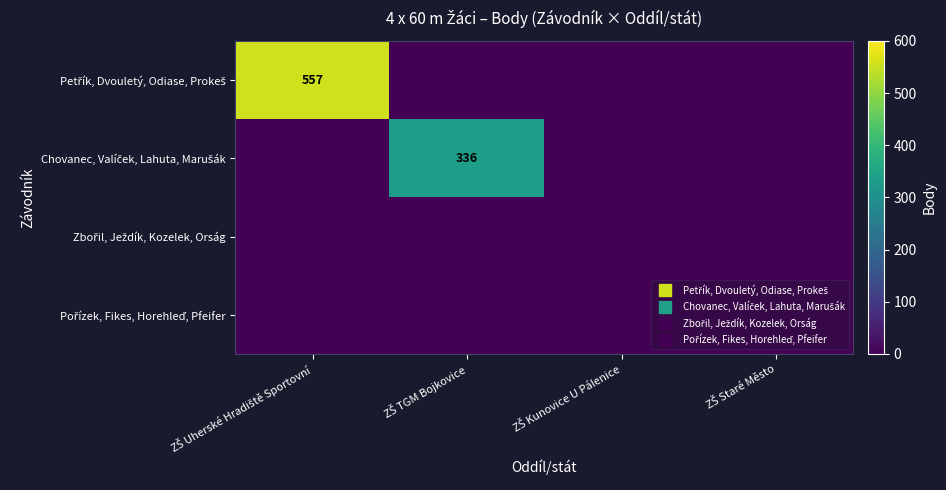

How many data points in Chovanec, Valíček, Lahuta, Marušák are above 0?

1